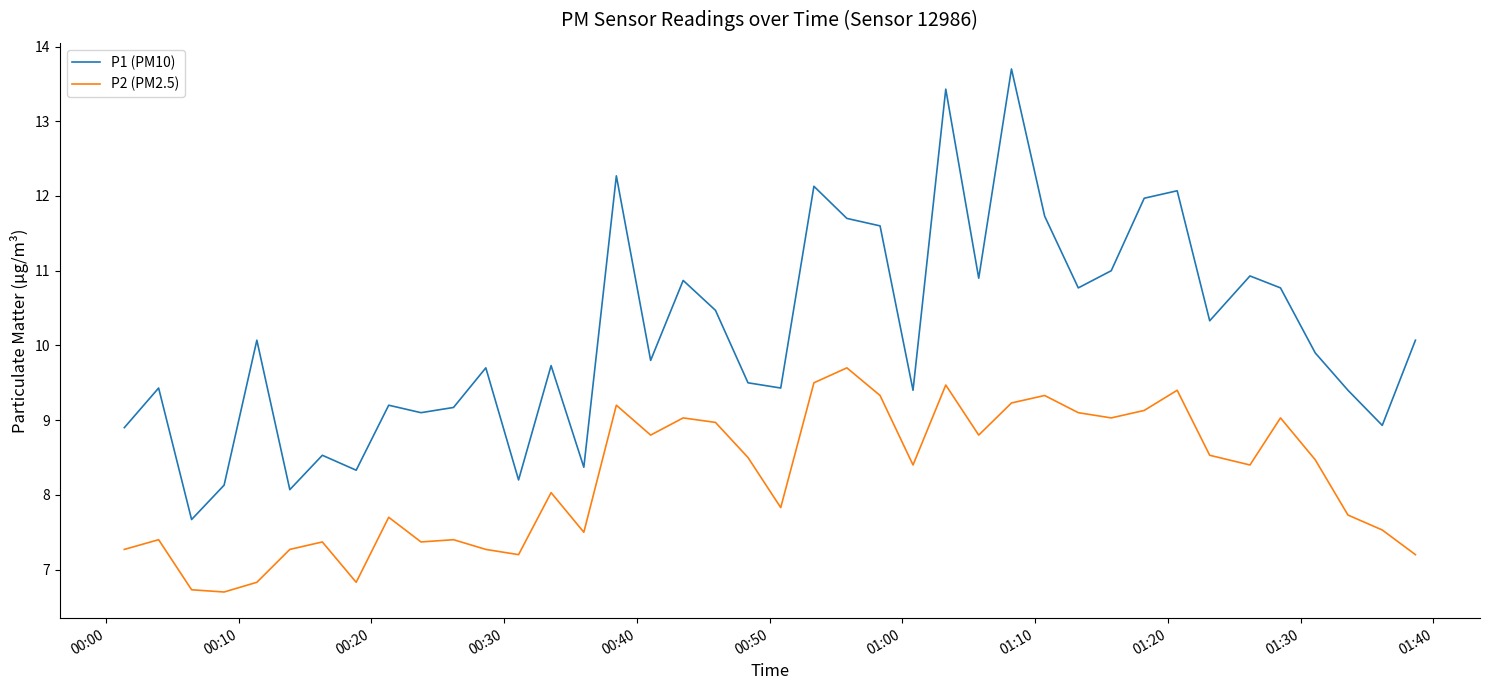

Which series has the largest total across all categories?

P1 (PM10)